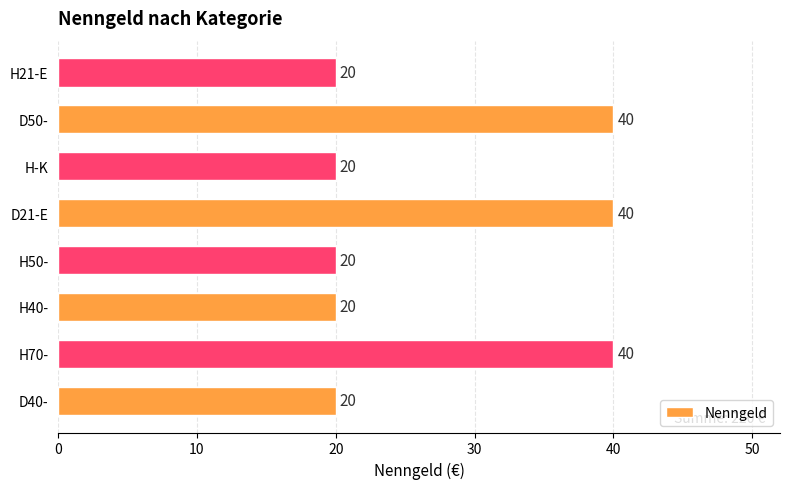

The chart shows a value of 40 at D21-E. True or false?

True